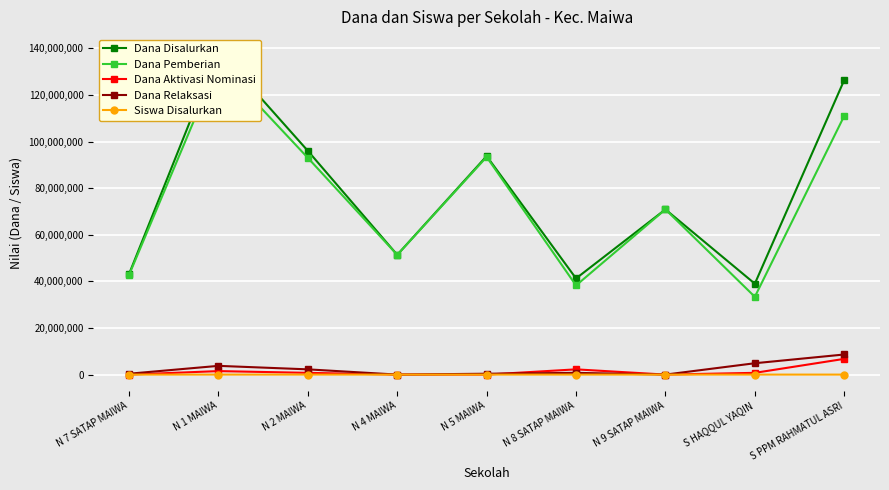

True or false: Dana Aktivasi Nominasi has more than 0 interior local peaks.

True